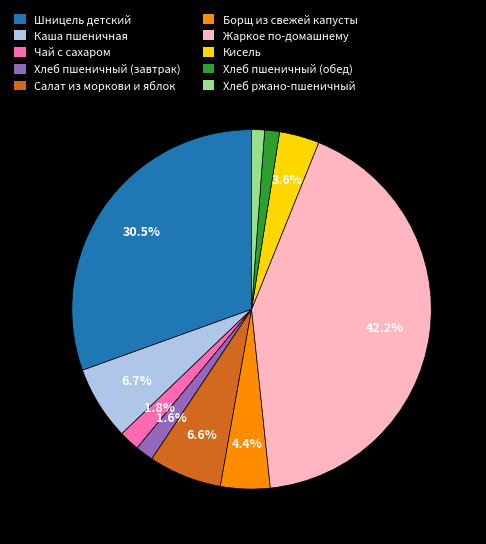

Between Чай с сахаром and Шницель детский, which is larger?

Шницель детский